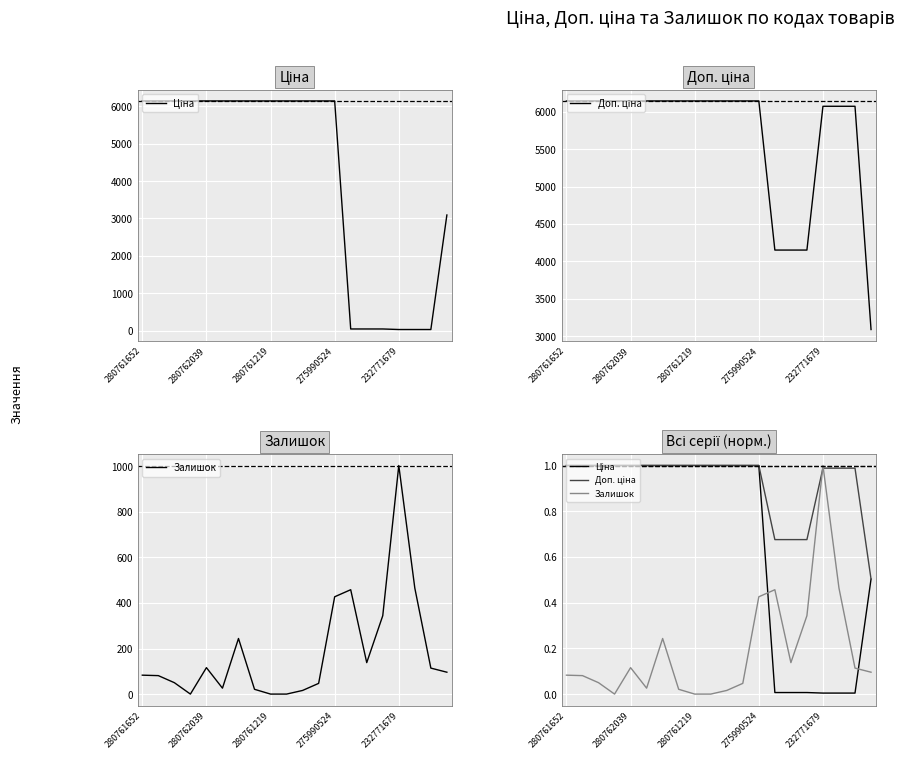

What are all the series names shown in the legend?

Ціна, Доп. ціна, Залишок